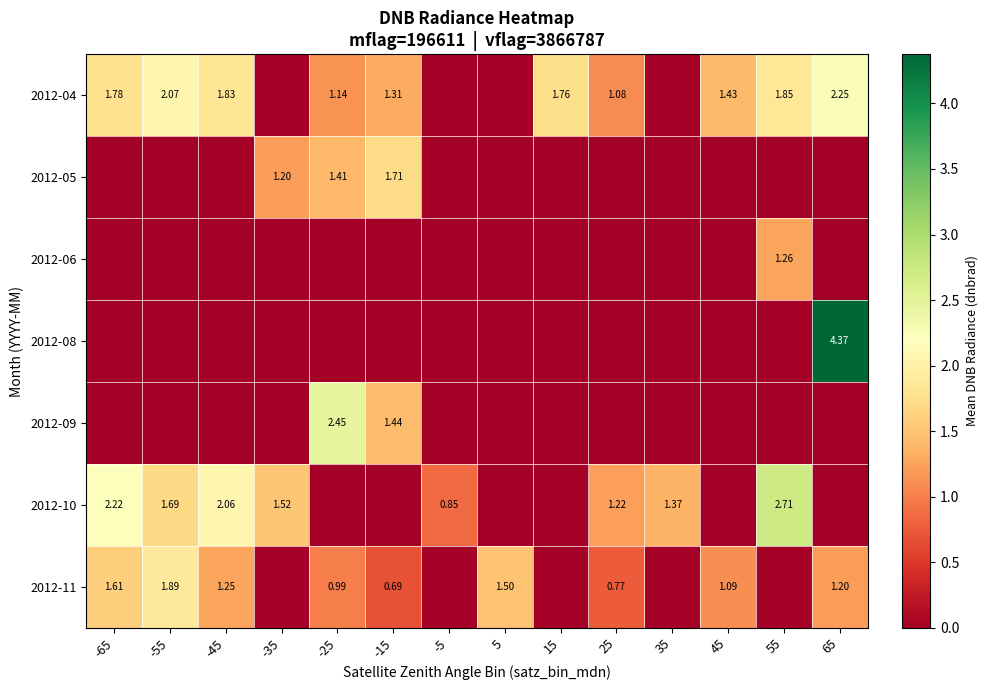

What is the highest value of the 2012-09 series?

2.4